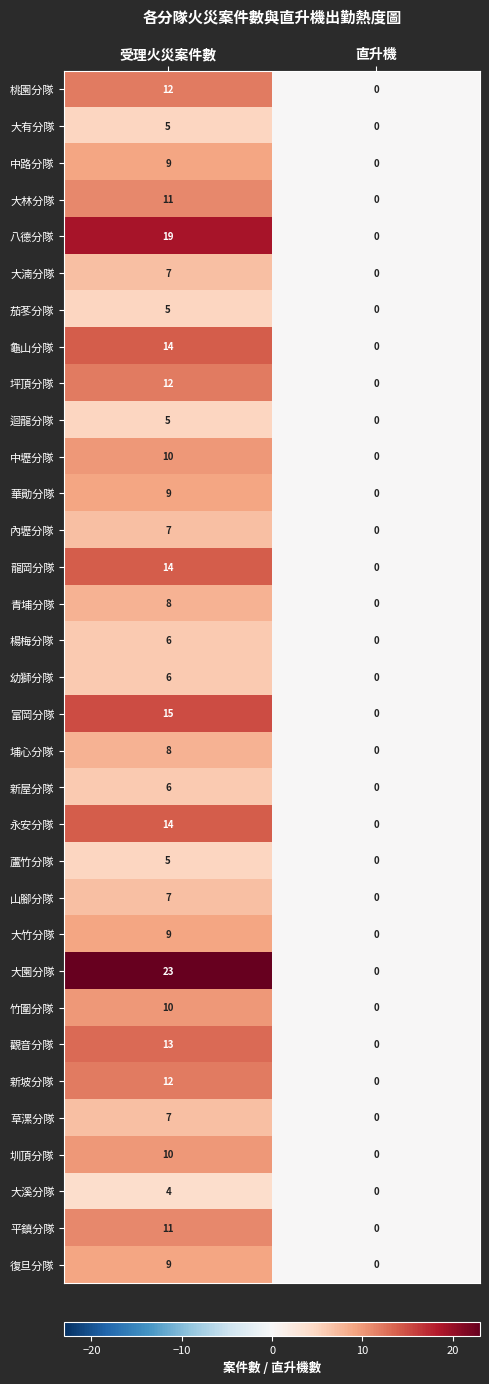

What is the difference between the 幼獅分隊 values at 直升機 and 受理火災案件數?

6